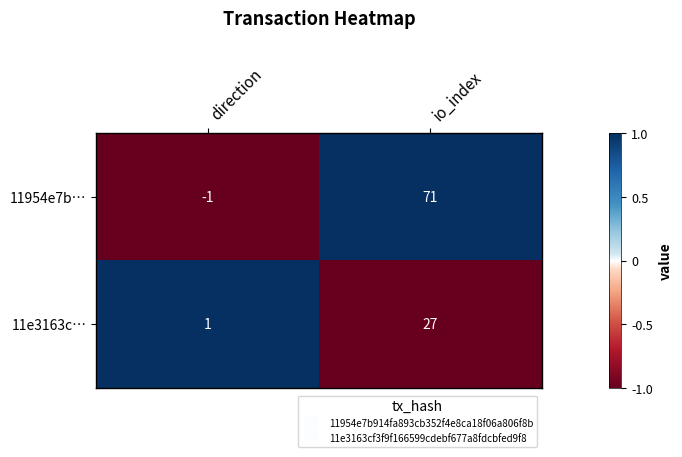

What is the greatest value displayed?

71